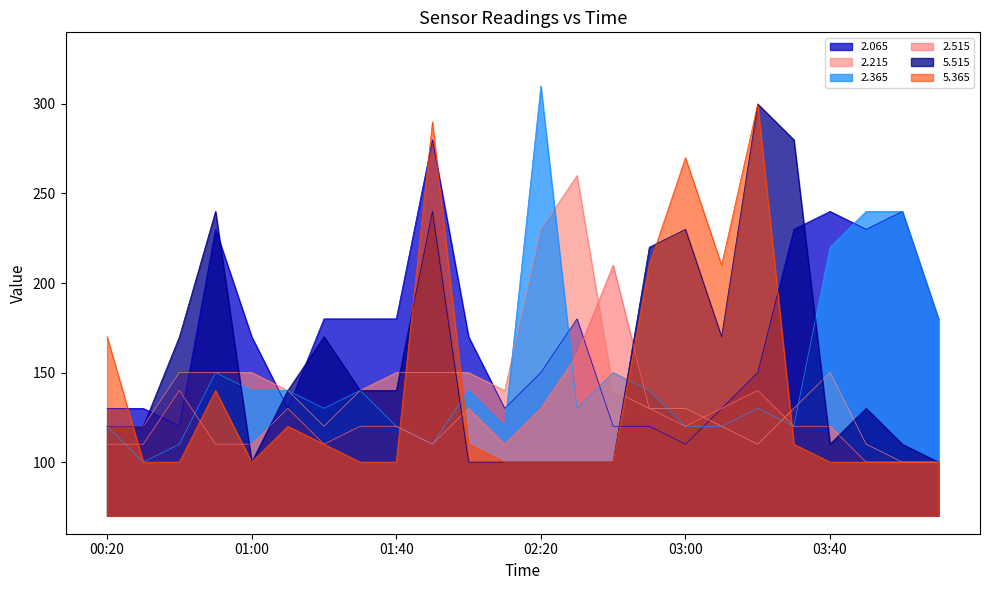

Reading right to left, transcribe all the data shown in this chart.

2.065: 04:20=180	04:10=240	04:00=230	03:40=240	03:30=230	03:20=150	03:10=130	03:00=110	02:50=120	02:40=120	02:30=180	02:20=150	02:10=130	02:00=170	01:50=280	01:40=180	01:30=180	01:20=180	01:10=130	01:00=170	00:50=230	00:40=120	00:30=130	00:20=130
2.215: 04:20=100	04:10=100	04:00=110	03:40=150	03:30=130	03:20=110	03:10=120	03:00=130	02:50=130	02:40=140	02:30=260	02:20=230	02:10=140	02:00=150	01:50=150	01:40=150	01:30=140	01:20=120	01:10=140	01:00=150	00:50=150	00:40=150	00:30=120	00:20=120
2.365: 04:20=180	04:10=240	04:00=240	03:40=220	03:30=120	03:20=130	03:10=120	03:00=120	02:50=140	02:40=150	02:30=130	02:20=310	02:10=120	02:00=140	01:50=110	01:40=120	01:30=140	01:20=130	01:10=140	01:00=140	00:50=150	00:40=110	00:30=100	00:20=120
2.515: 04:20=100	04:10=100	04:00=100	03:40=120	03:30=120	03:20=140	03:10=130	03:00=120	02:50=130	02:40=210	02:30=160	02:20=130	02:10=110	02:00=130	01:50=110	01:40=120	01:30=120	01:20=110	01:10=130	01:00=110	00:50=110	00:40=140	00:30=110	00:20=110
5.515: 04:20=100	04:10=110	04:00=130	03:40=110	03:30=280	03:20=300	03:10=170	03:00=230	02:50=220	02:40=100	02:30=100	02:20=100	02:10=100	02:00=100	01:50=240	01:40=140	01:30=140	01:20=170	01:10=140	01:00=100	00:50=240	00:40=170	00:30=120	00:20=120
5.365: 04:20=100	04:10=100	04:00=100	03:40=100	03:30=110	03:20=300	03:10=210	03:00=270	02:50=210	02:40=100	02:30=100	02:20=100	02:10=100	02:00=110	01:50=290	01:40=100	01:30=100	01:20=110	01:10=120	01:00=100	00:50=140	00:40=100	00:30=100	00:20=170